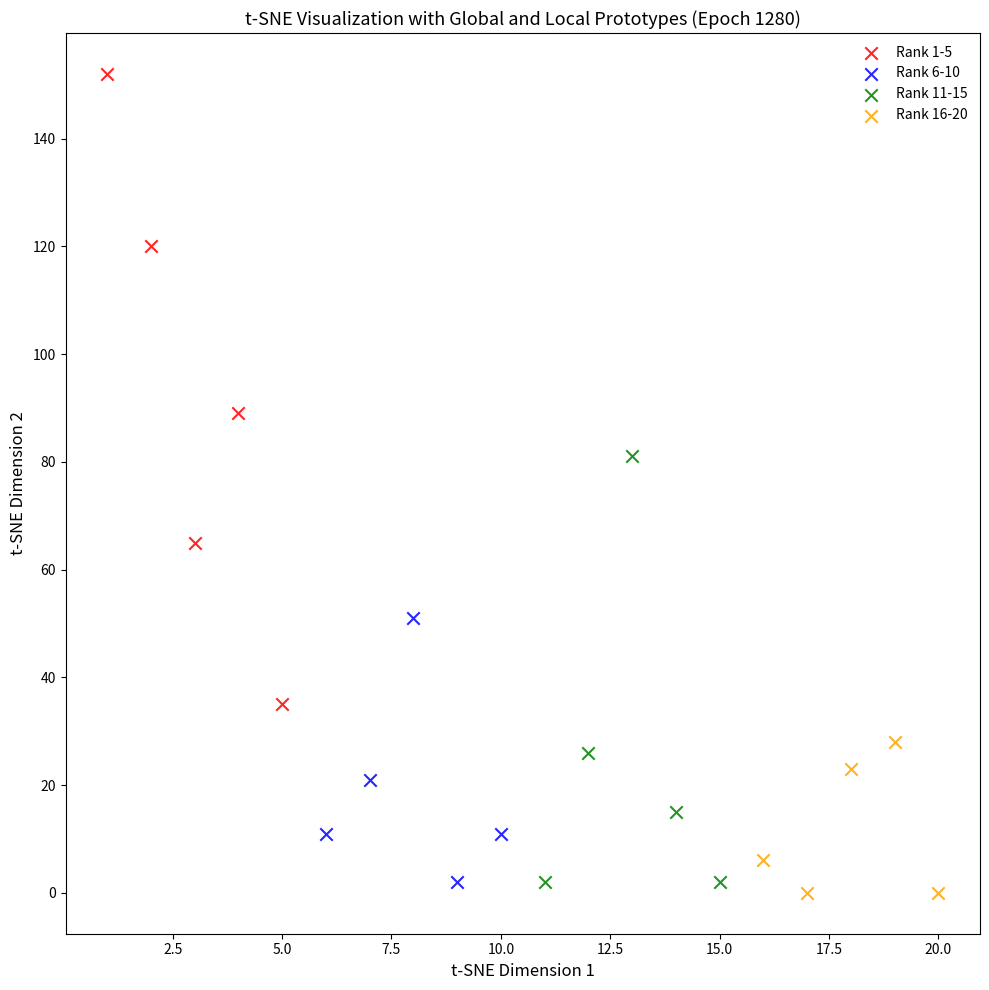

Which series has the widest spread of Y values?

Rank 1-5